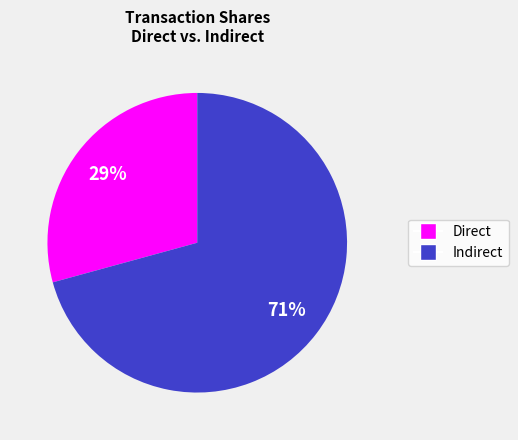

Is there any slice that represents more than half of the pie?

Yes